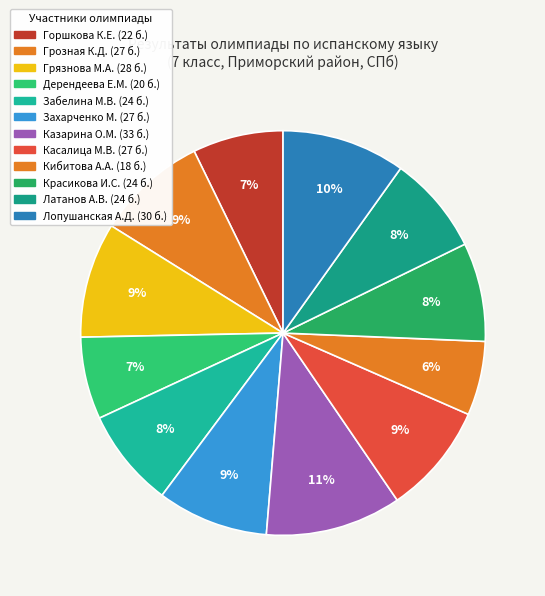

Which category has the biggest portion of the pie?

Казарина О.М.